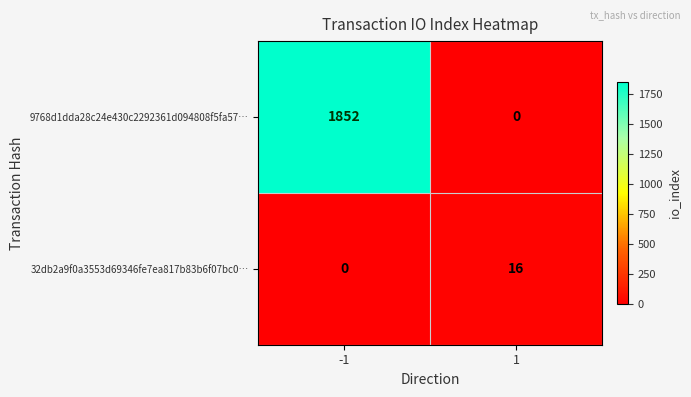

What is the sum of the 9768d1dda28c24e430c2292361d094808f5fa57… values at 1 and -1?

1852